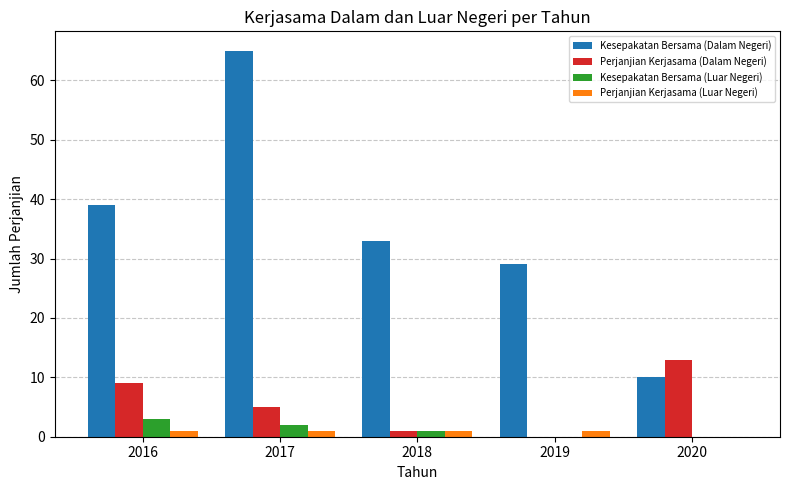

Between 2016 and 2019, which series saw the biggest shift?

Kesepakatan Bersama (Dalam Negeri)